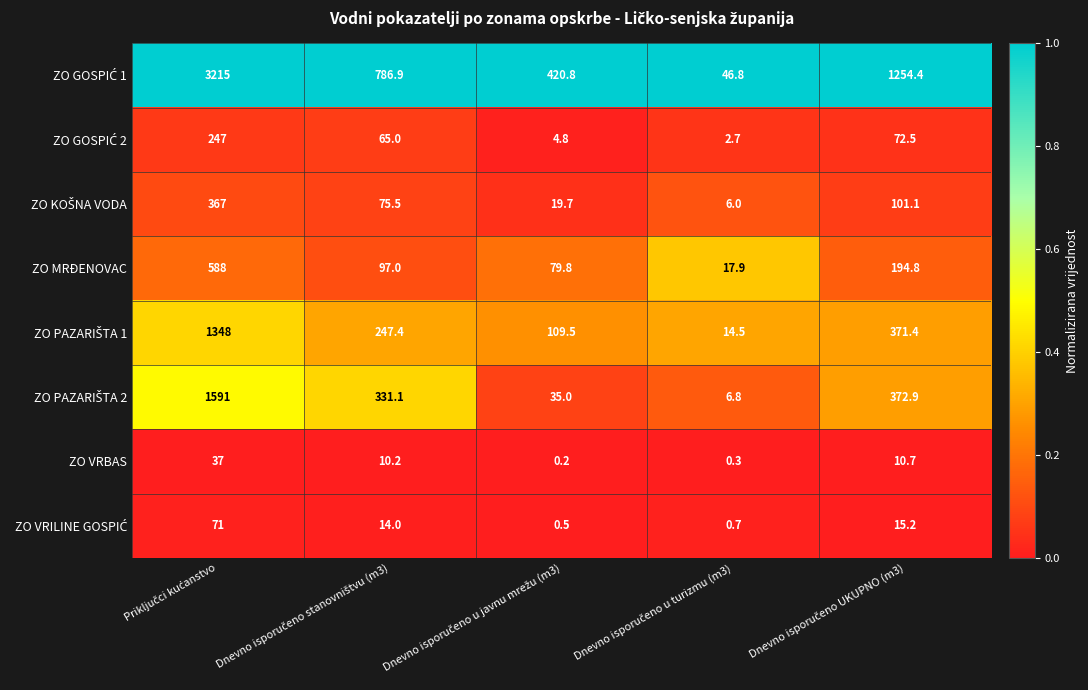

What is the greatest value displayed?

3215.0